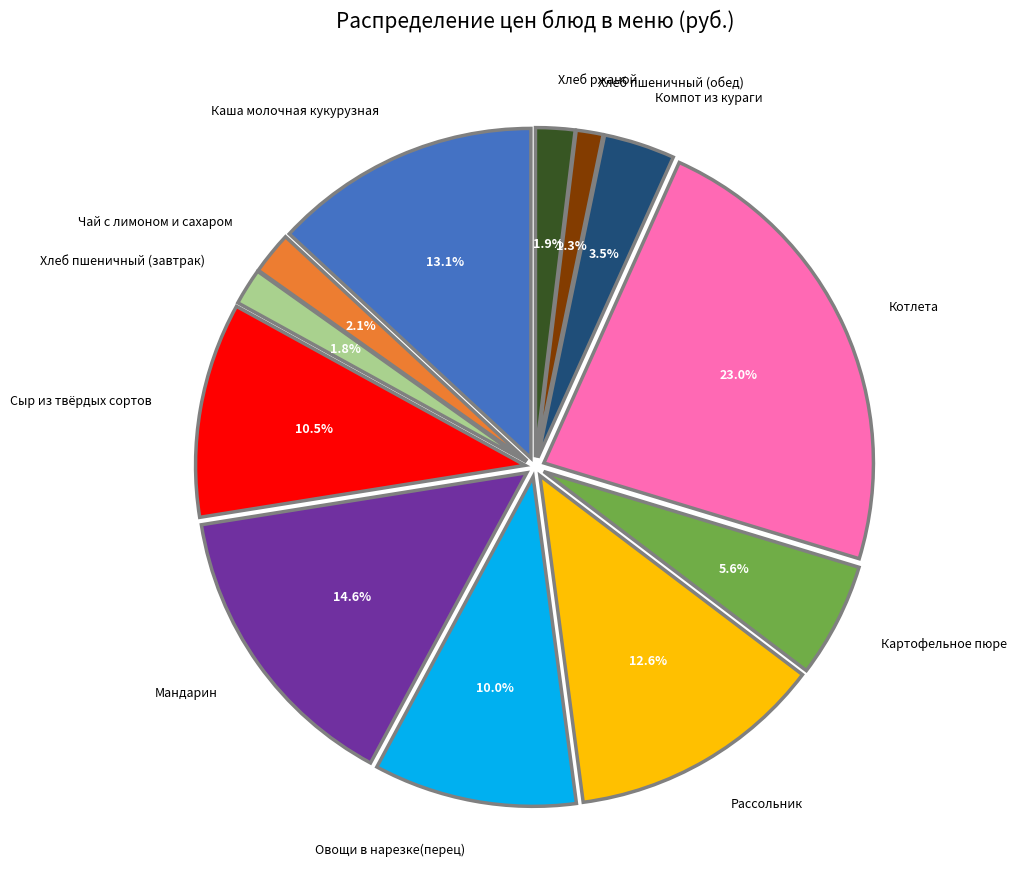

Approximately how many times larger is the value at Каша молочная кукурузная compared to Картофельное пюре?

2.3